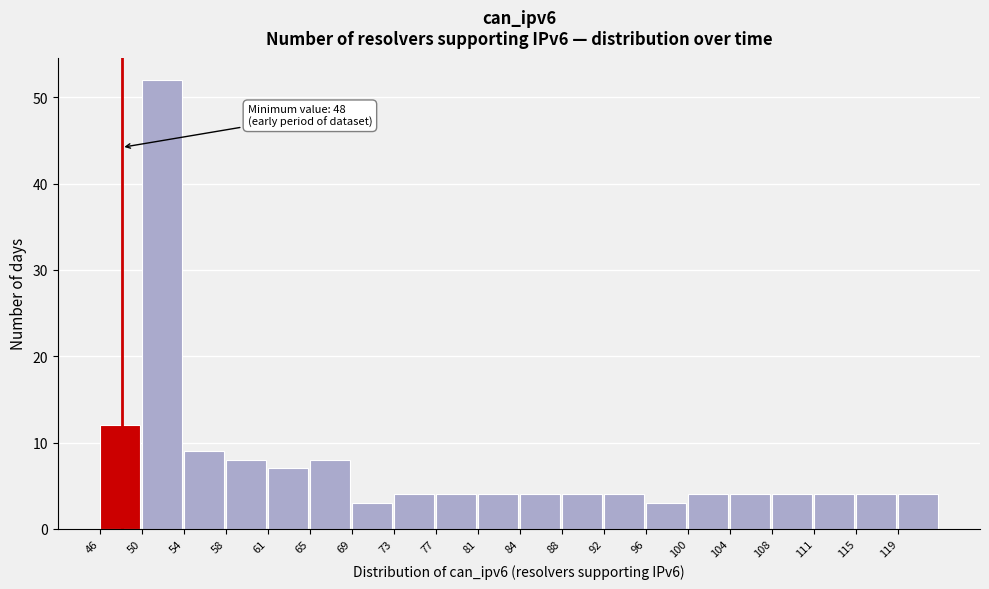

Which range on the x-axis has the tallest bar?

49.85 to 53.70